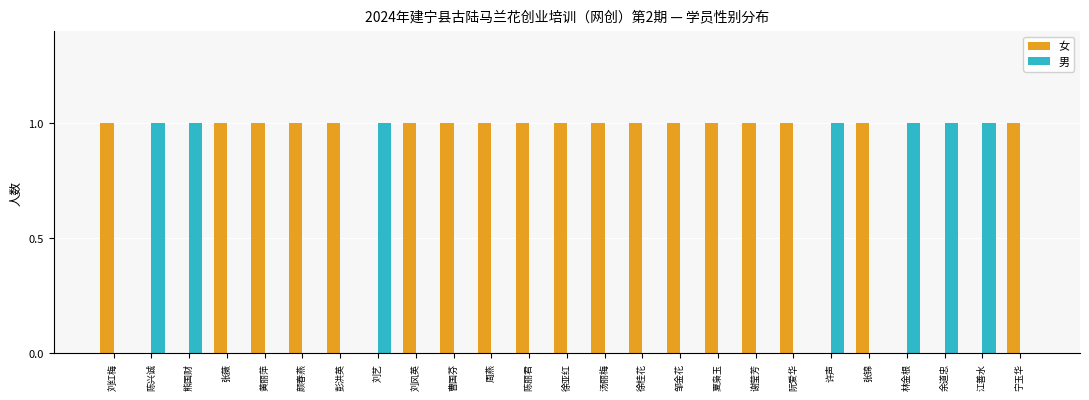

Is it true that 女 equals 0 at 张锦?

False